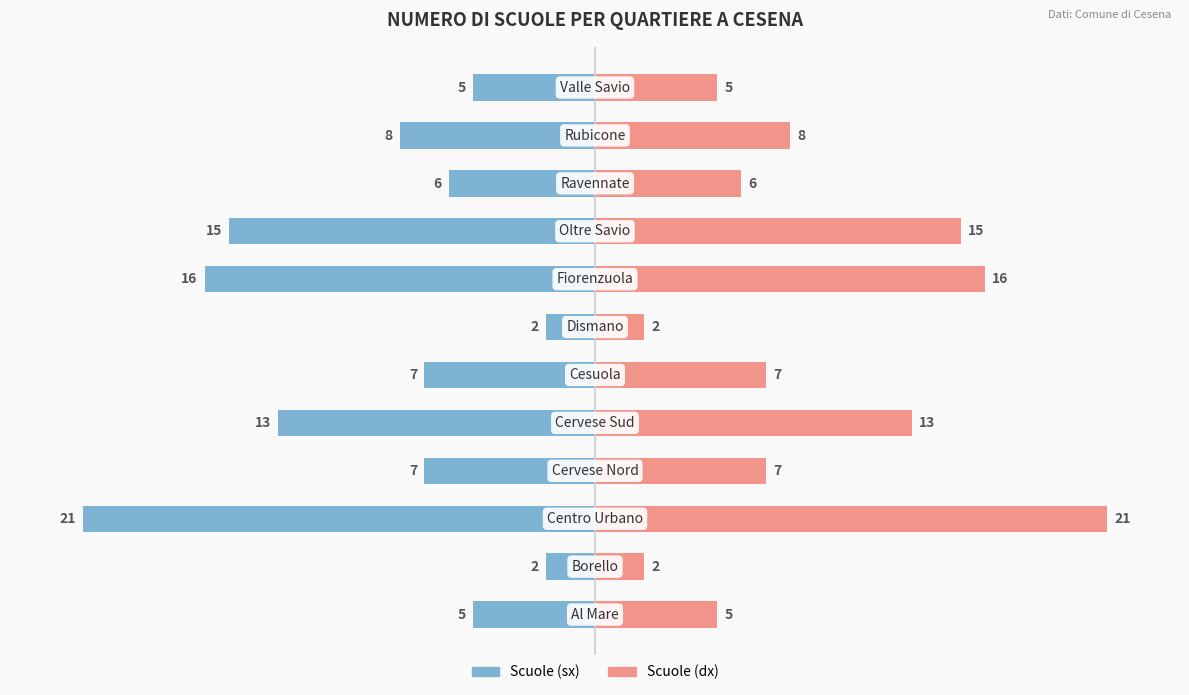

What is the difference between the Scuole (left) values at 8 and 1?

13